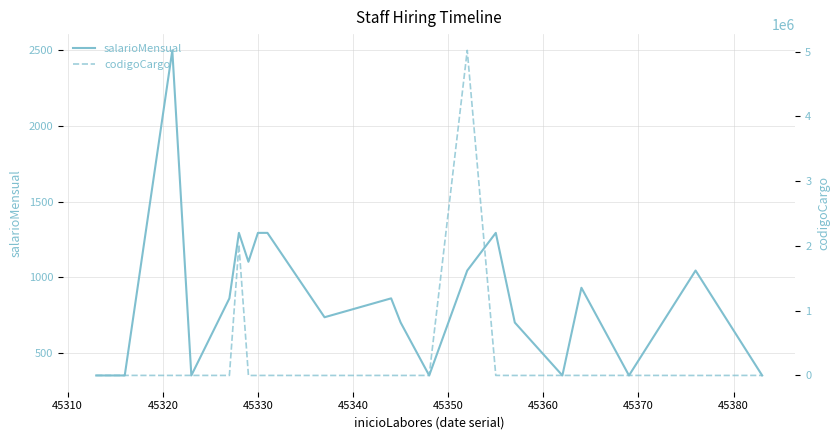

Which series has the largest total across all categories?

codigoCargo